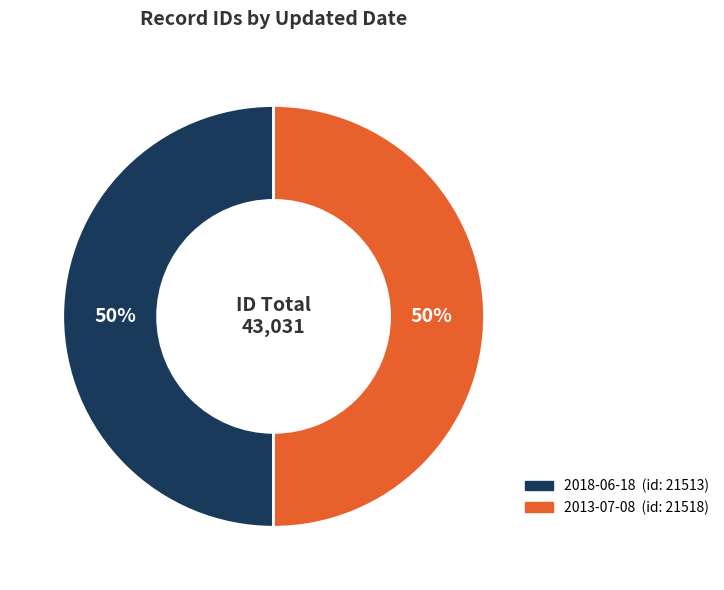

Combined, do 2013-07-08 and 2018-06-18 account for over 50%?

Yes